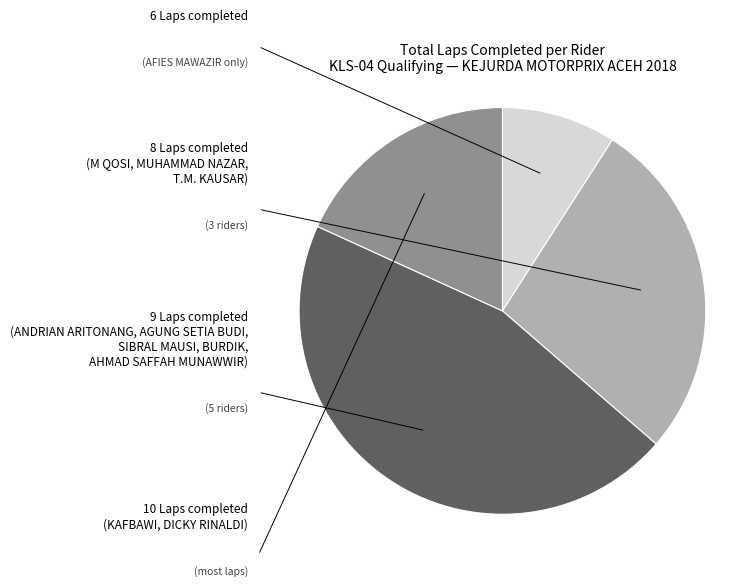

How many slices are in this pie chart?

4